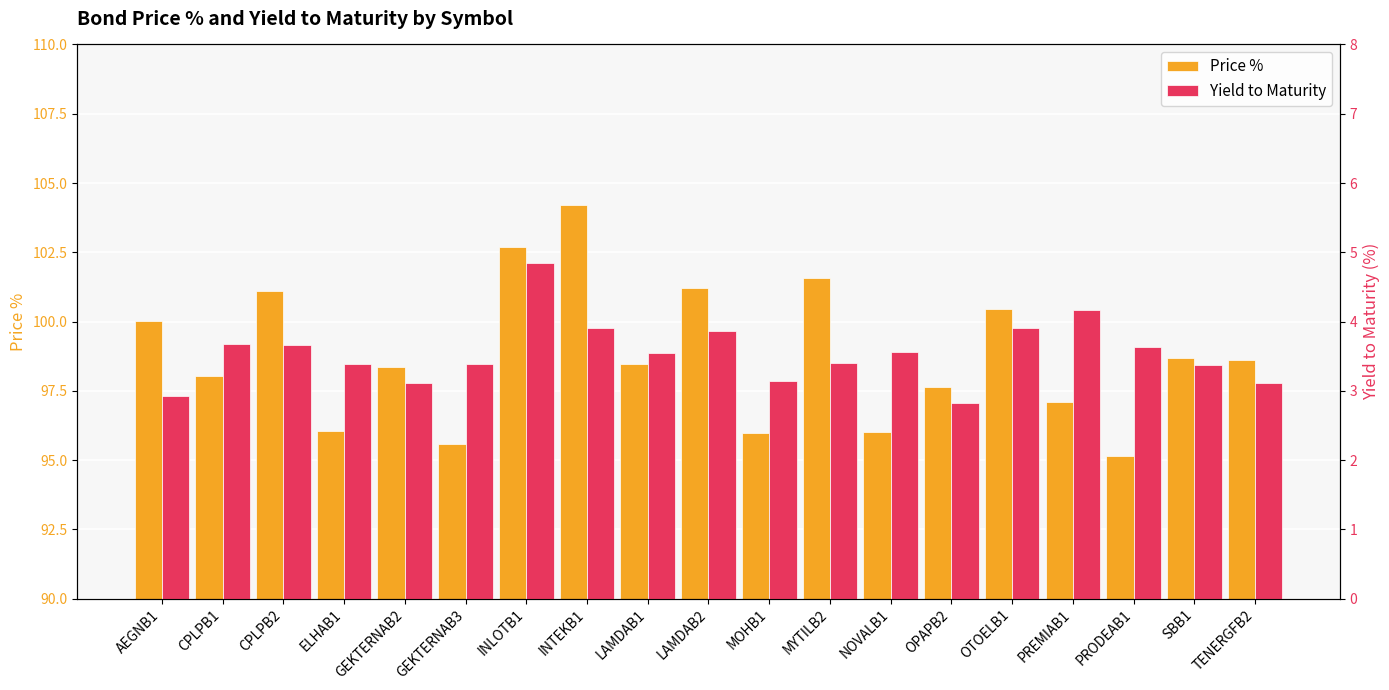

Which series has the largest total across all categories?

Price %